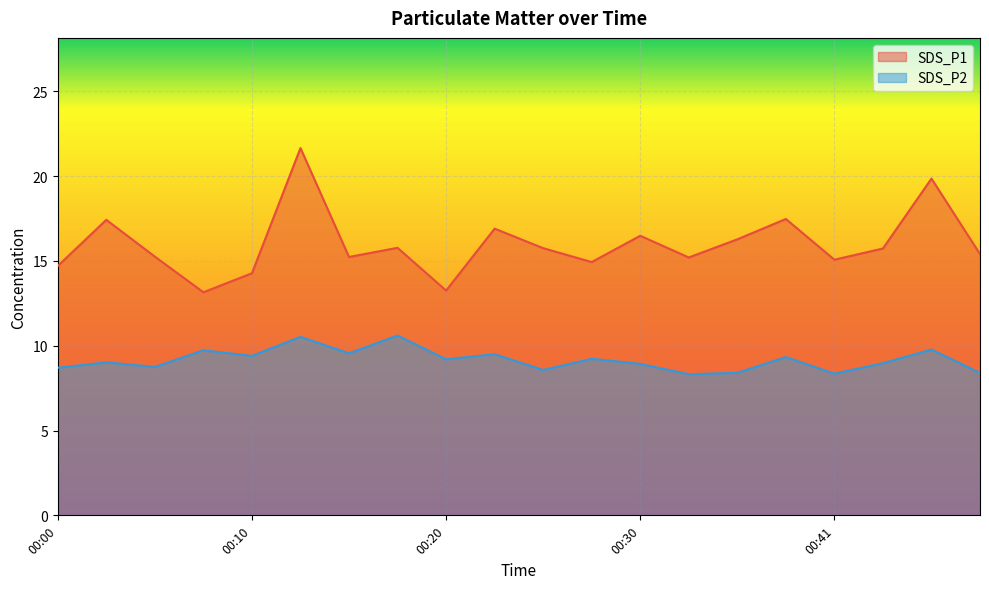

Between 00:05 and 00:07, which series saw the biggest shift?

SDS_P1